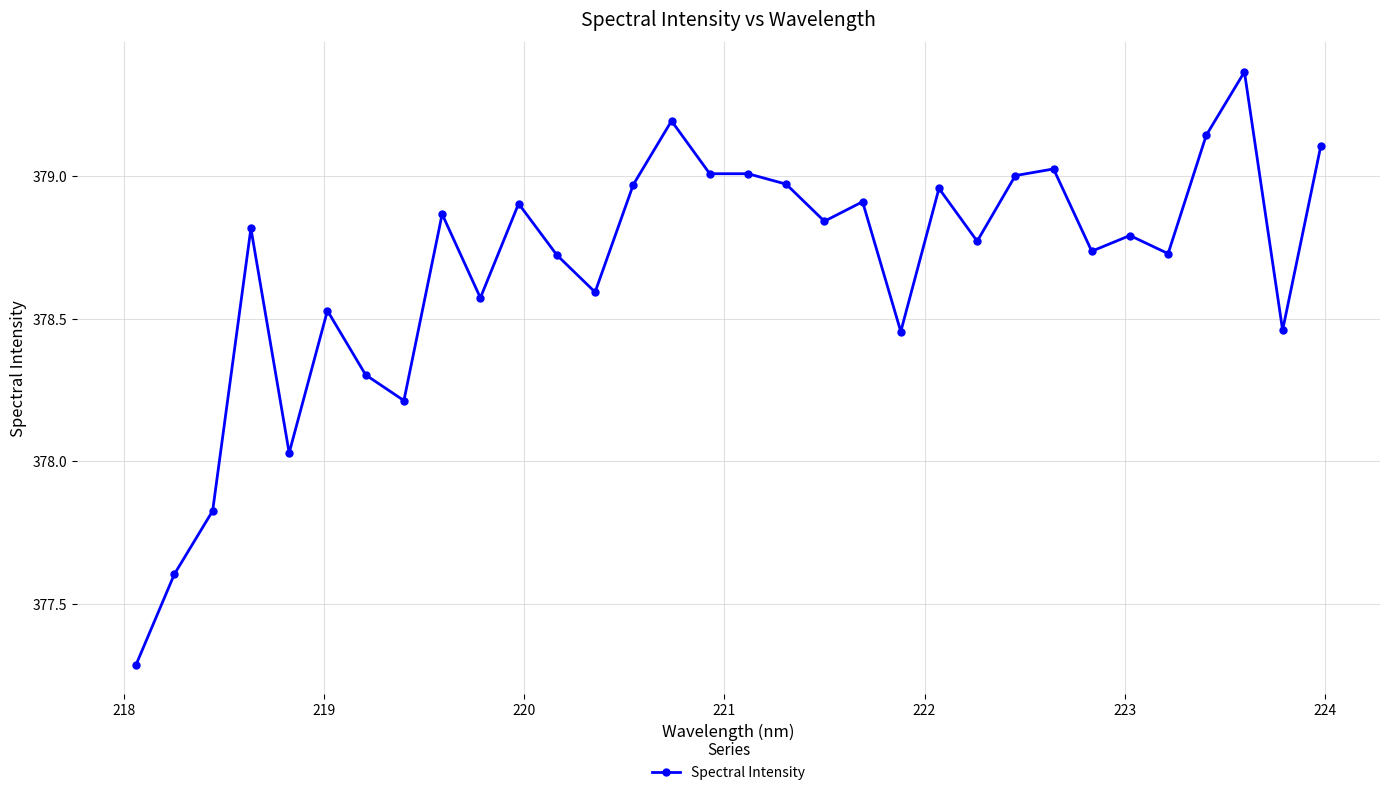

True or false: there are more than 1 points higher than both neighbors.

True